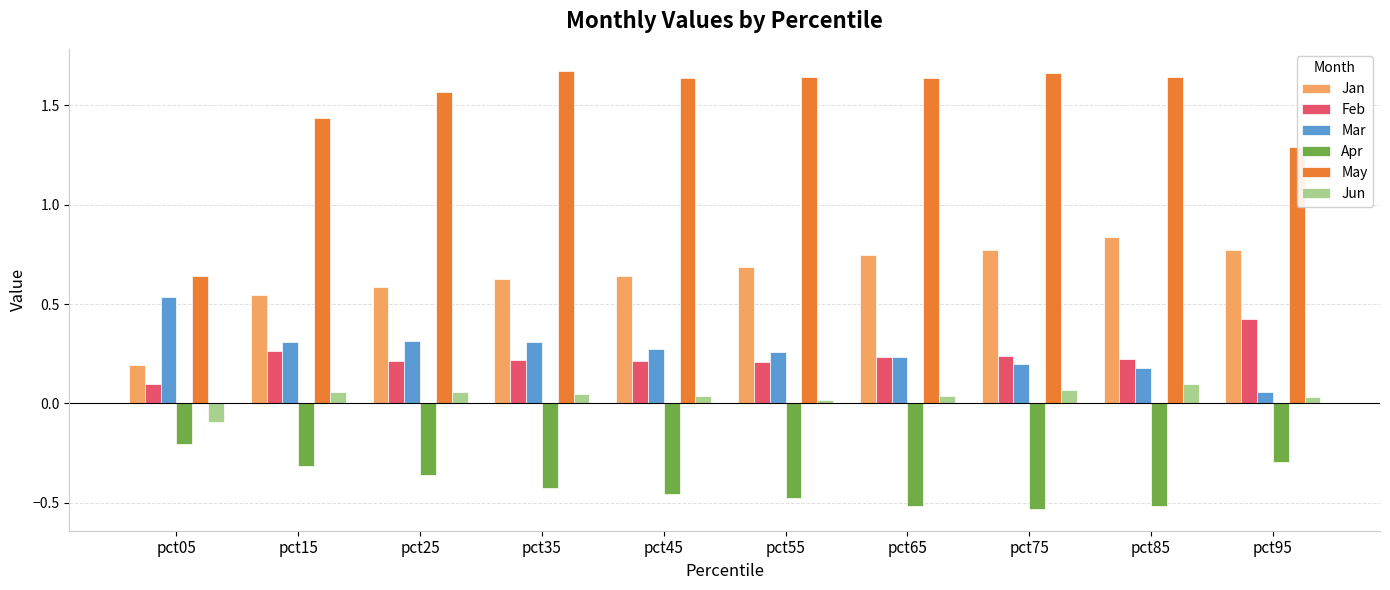

What are all the series names shown in the legend?

Jan, Feb, Mar, Apr, May, Jun